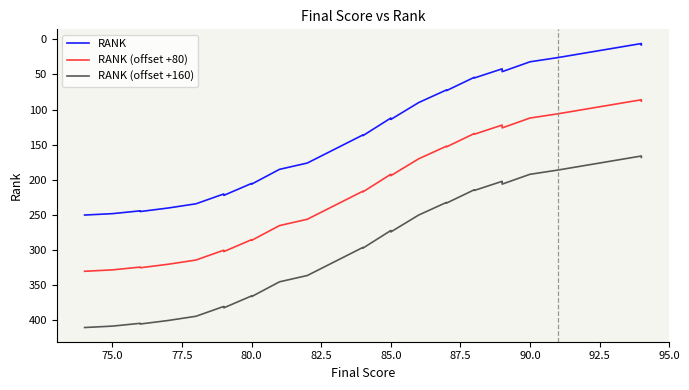

What is the maximum value shown in the chart?

410